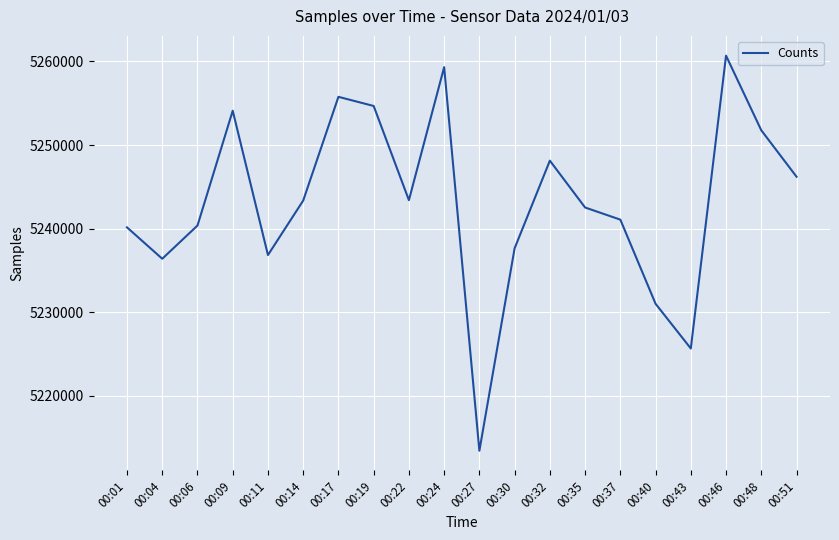

What is the difference between the values at 00:04 and 00:19?

18284